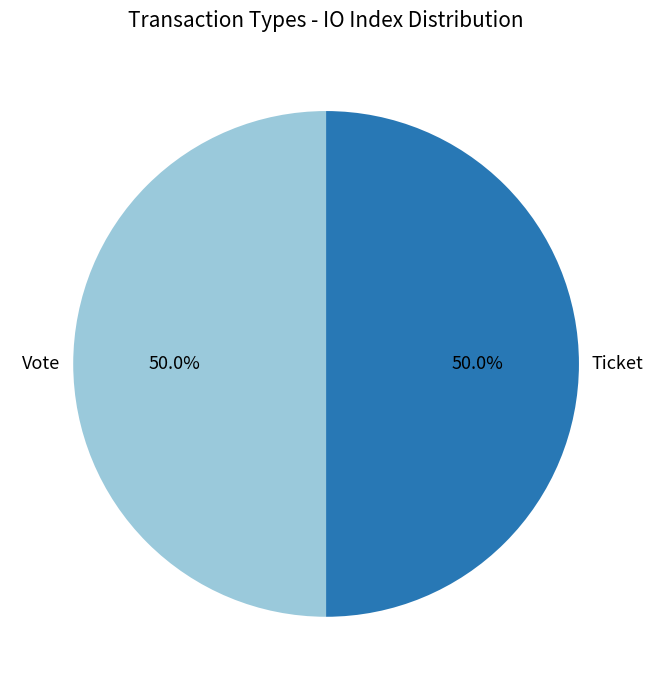

What is the ratio of the value at Vote to the value at Ticket?

1.0